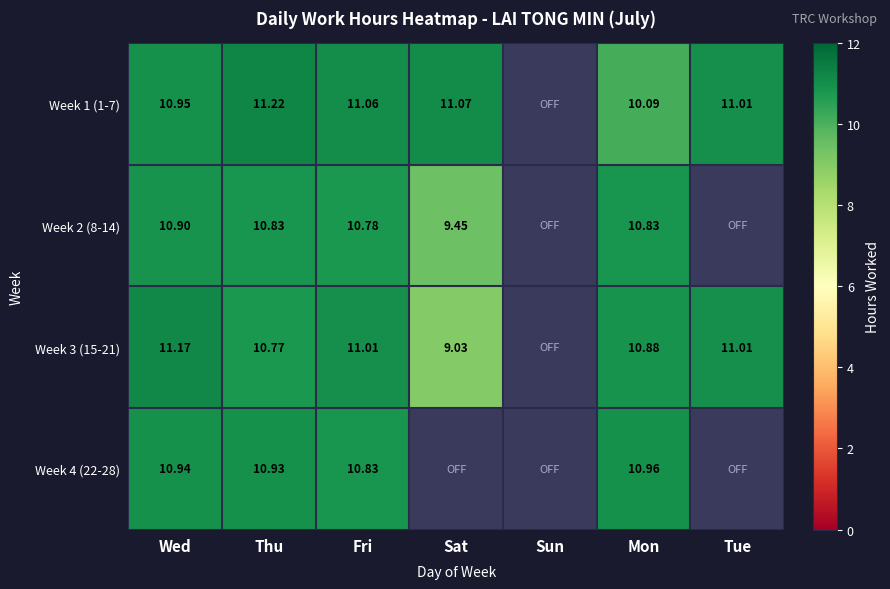

Between Fri and Mon, which series saw the biggest shift?

Week 1 (1-7)